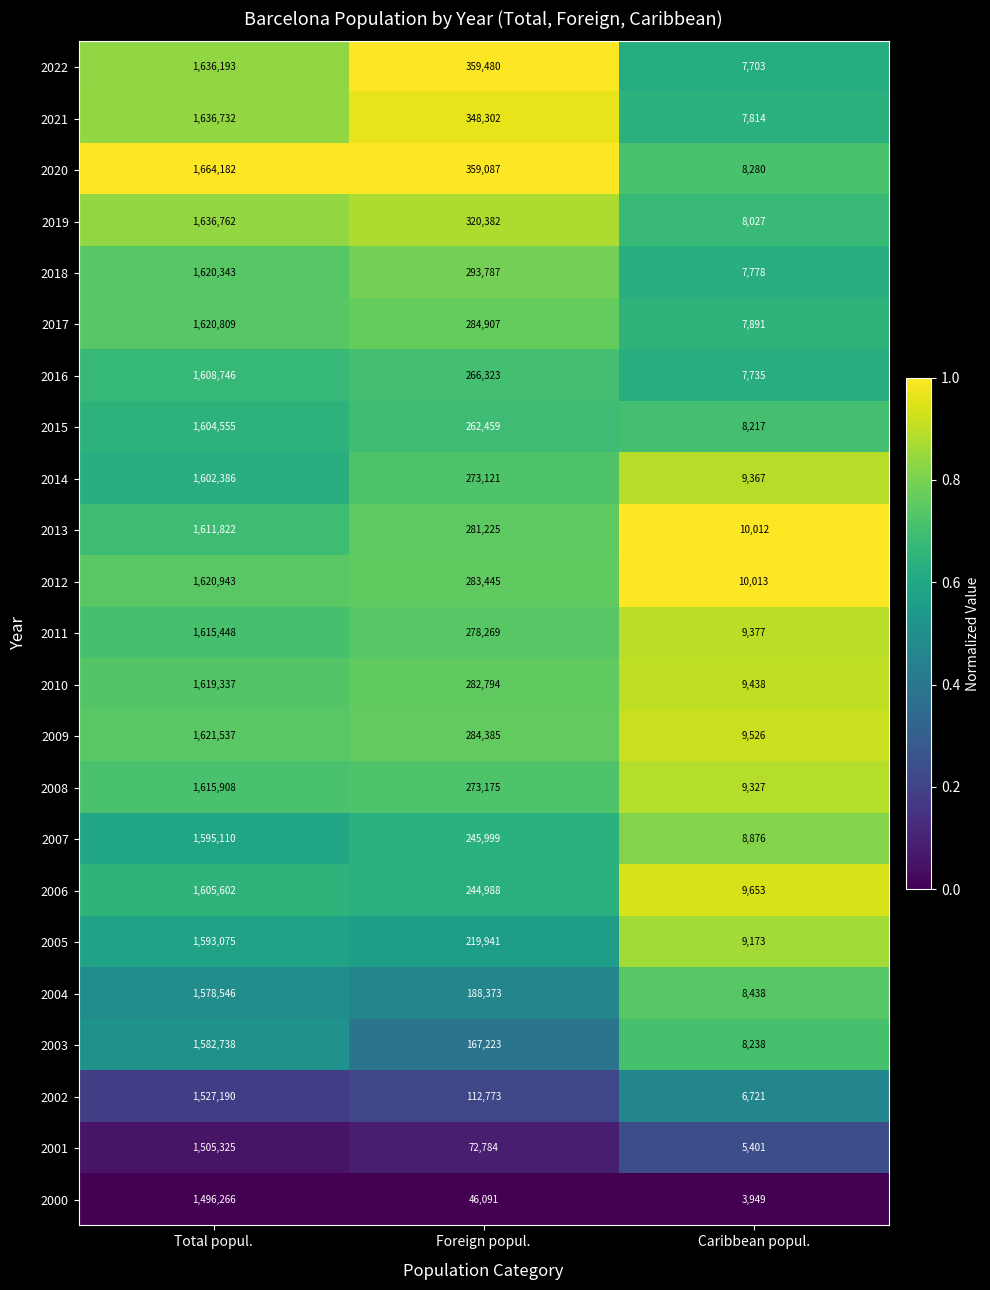

Between Total popul. and Foreign popul., which series saw the biggest shift?

2000